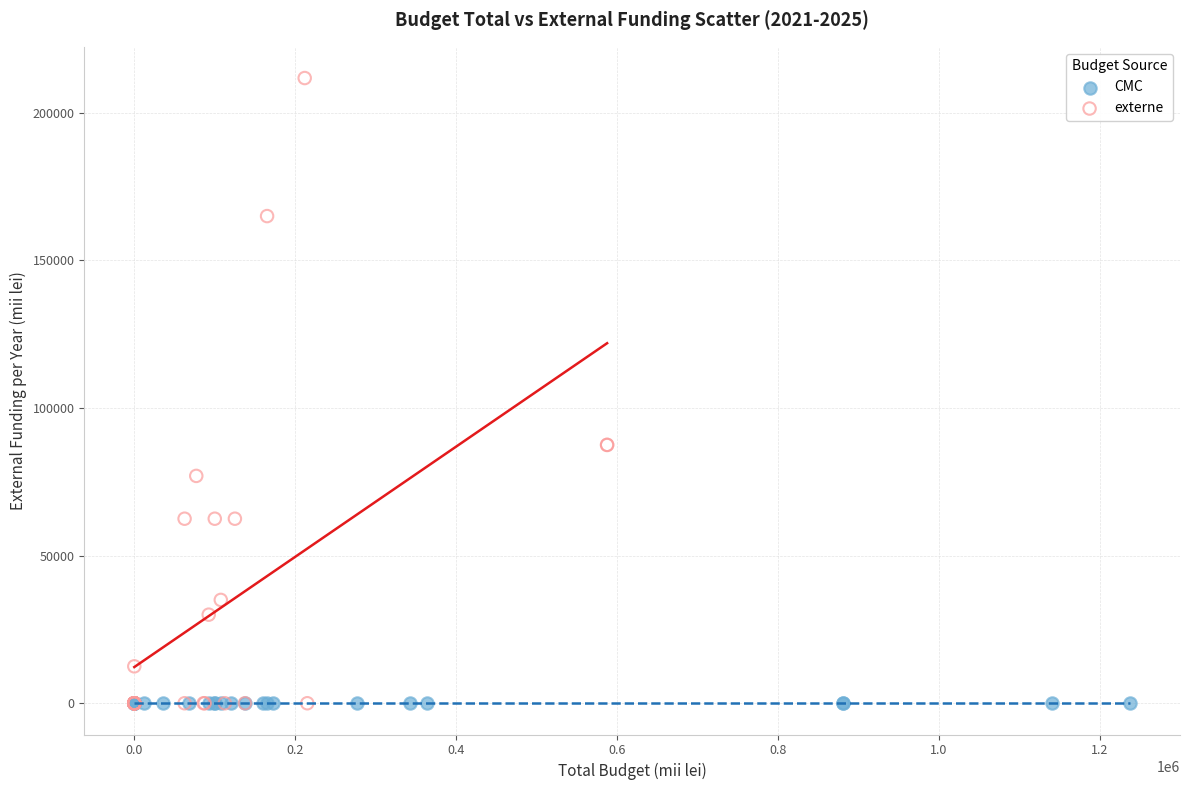

Which series contains the highest Y value?

externe